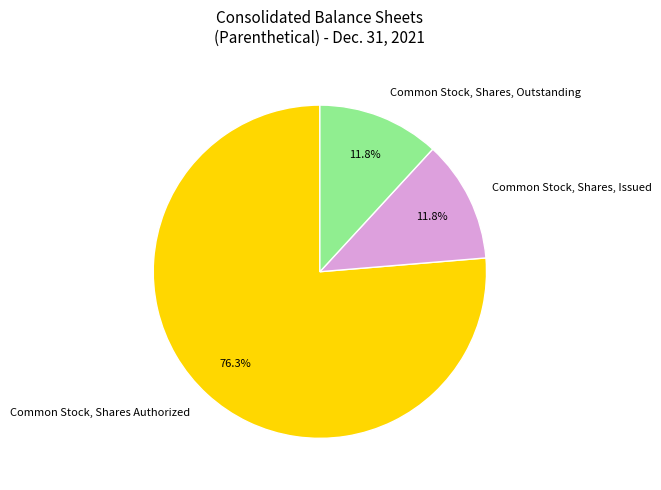

What is the total percentage of Common Stock, Shares, Outstanding and Common Stock, Shares Authorized?

88.2%